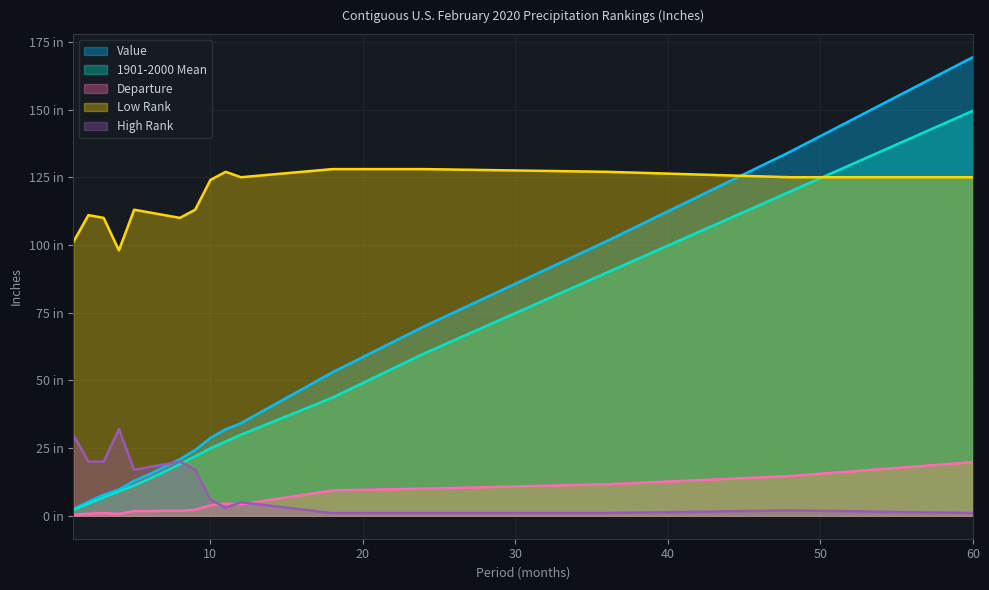

Reading left to right, transcribe all the data shown in this chart.

Value: 2.5	5.2	7.8	9.7	12.9	15.4	18.1	20.9	24.3	28.7	31.9	34.2	53.0	69.9	101.5	134.4	169.4
1901-2000 Mean: 2.1	4.5	6.8	9.0	11.2	13.7	16.3	19.1	22.0	24.9	27.4	29.9	43.6	59.9	89.8	119.7	149.6
Departure: 0.3	0.8	1.0	0.7	1.7	1.7	1.8	1.8	2.3	3.8	4.5	4.2	9.4	10.0	11.6	14.7	19.8
Low Rank: 101.0	111.0	110.0	98.0	113.0	112.0	111.0	110.0	113.0	124.0	127.0	125.0	128.0	128.0	127.0	125.0	125.0
High Rank: 30.0	20.0	20.0	32.0	17.0	18.0	19.0	20.0	17.0	6.0	3.0	5.0	1.0	1.0	1.0	2.0	1.0